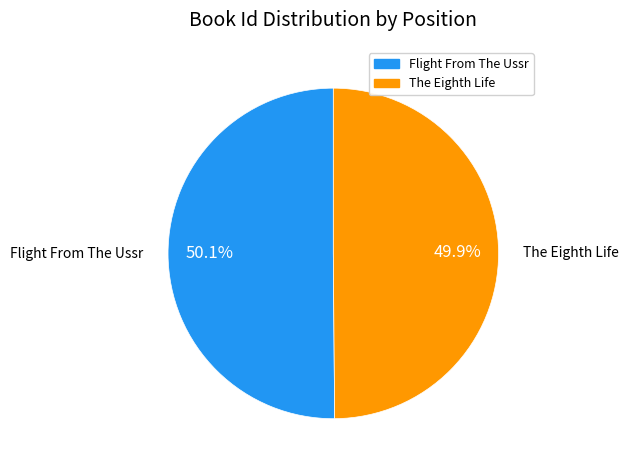

What is the ratio of the value at Flight From The Ussr to the value at The Eighth Life?

1.0